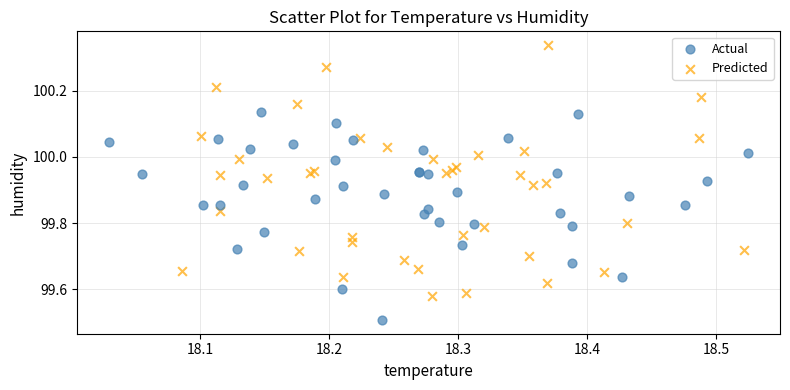

Which series reaches the minimum Y coordinate?

Actual